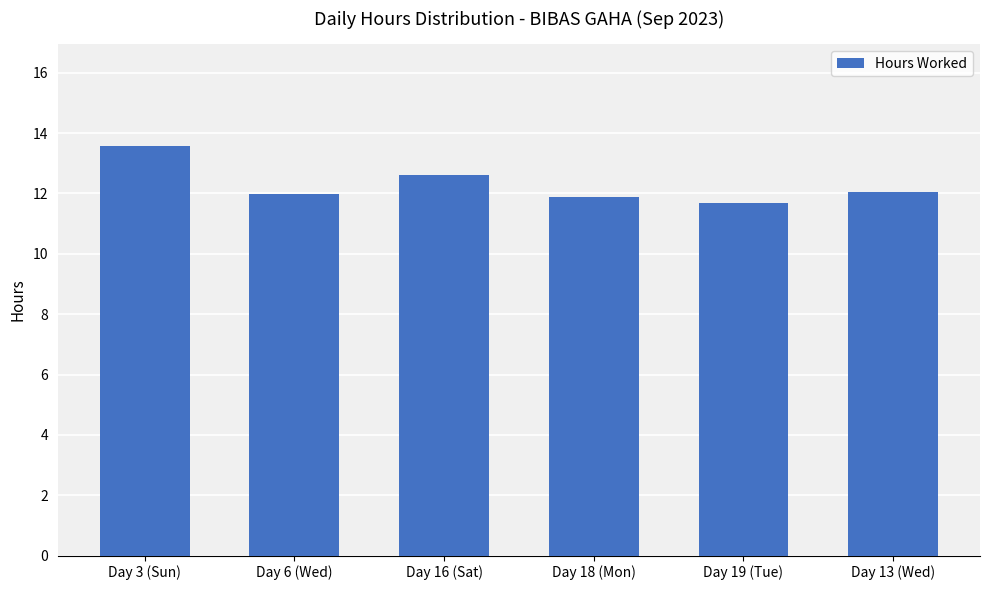

What value does the data have at Day 18 (Mon)?

11.9